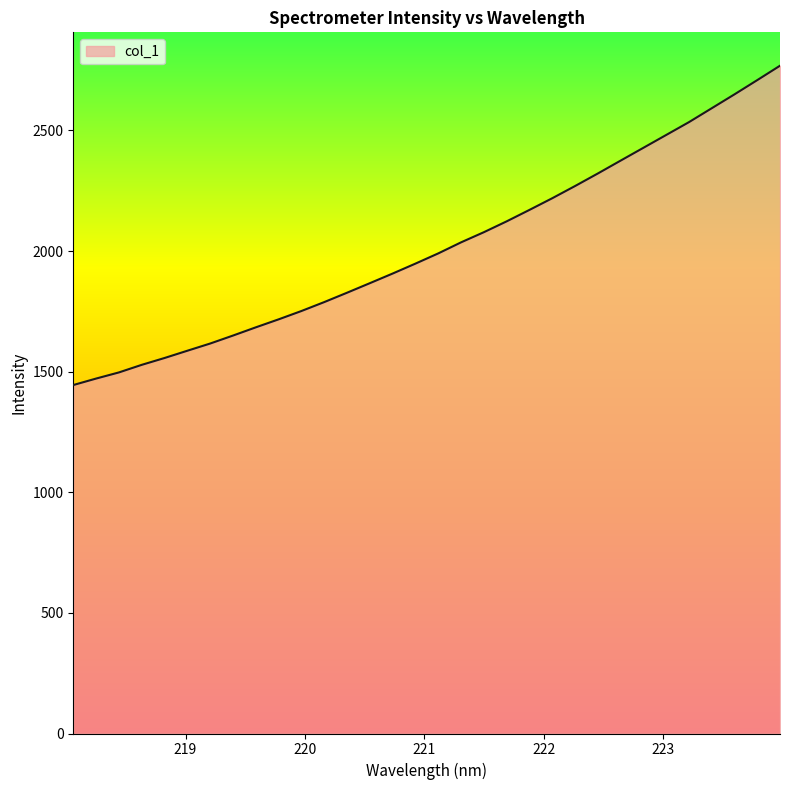

What is the difference between the maximum and minimum values?

1323.7